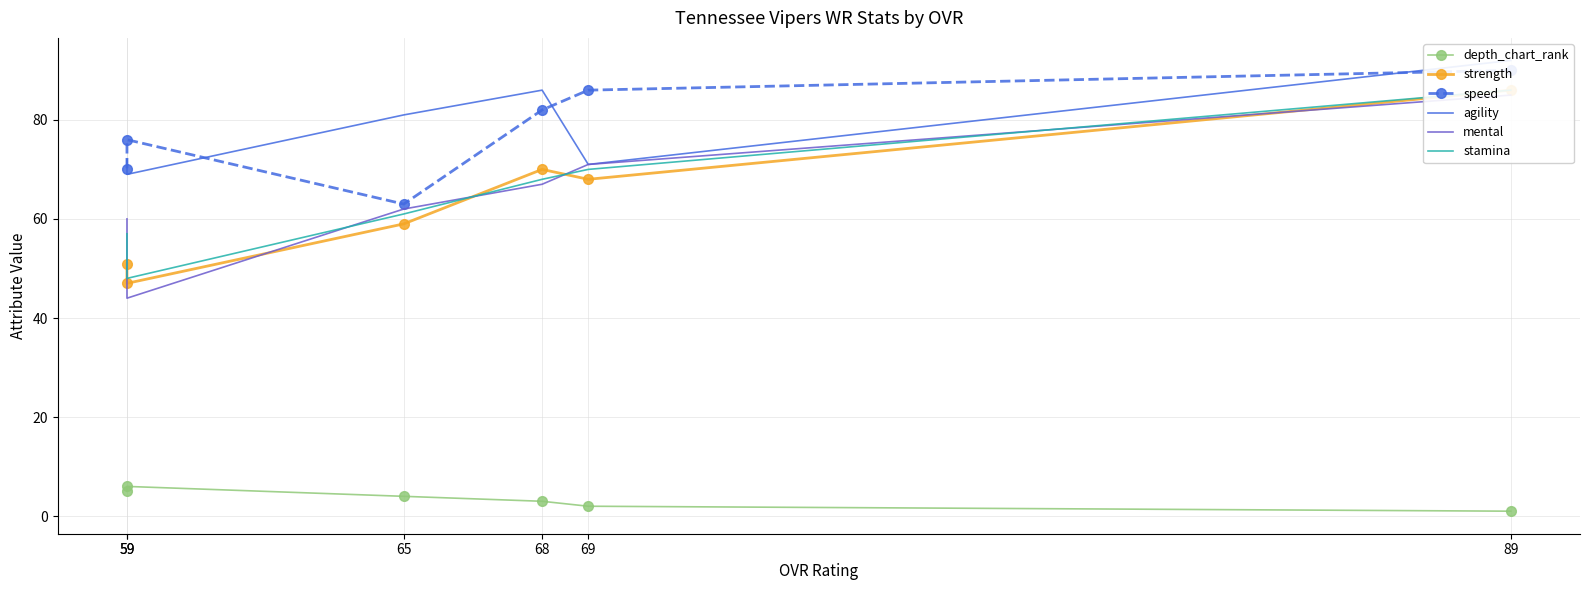

In stamina, how many points are lower than both neighbors (excluding endpoints)?

1